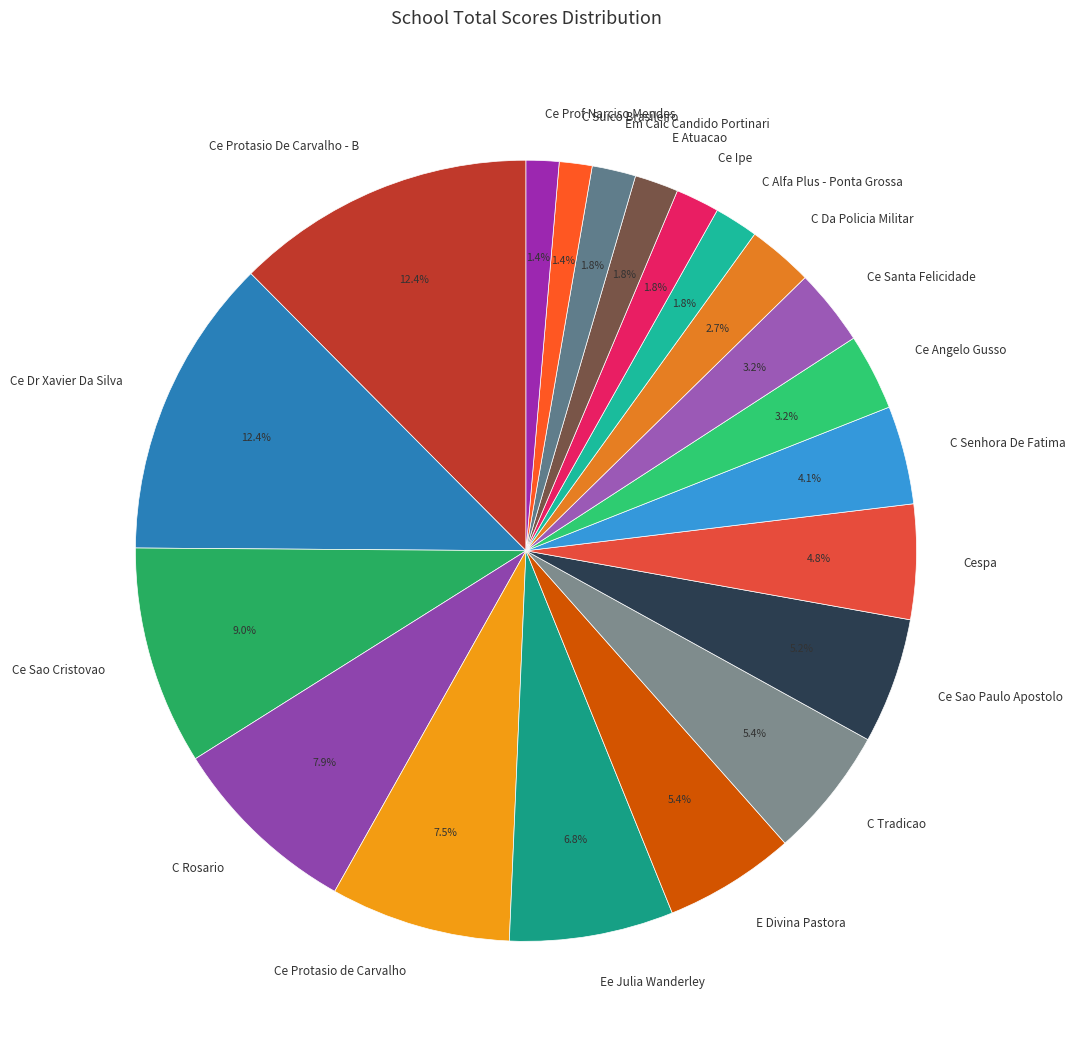

To the nearest percent, what is the average slice percentage?

5%